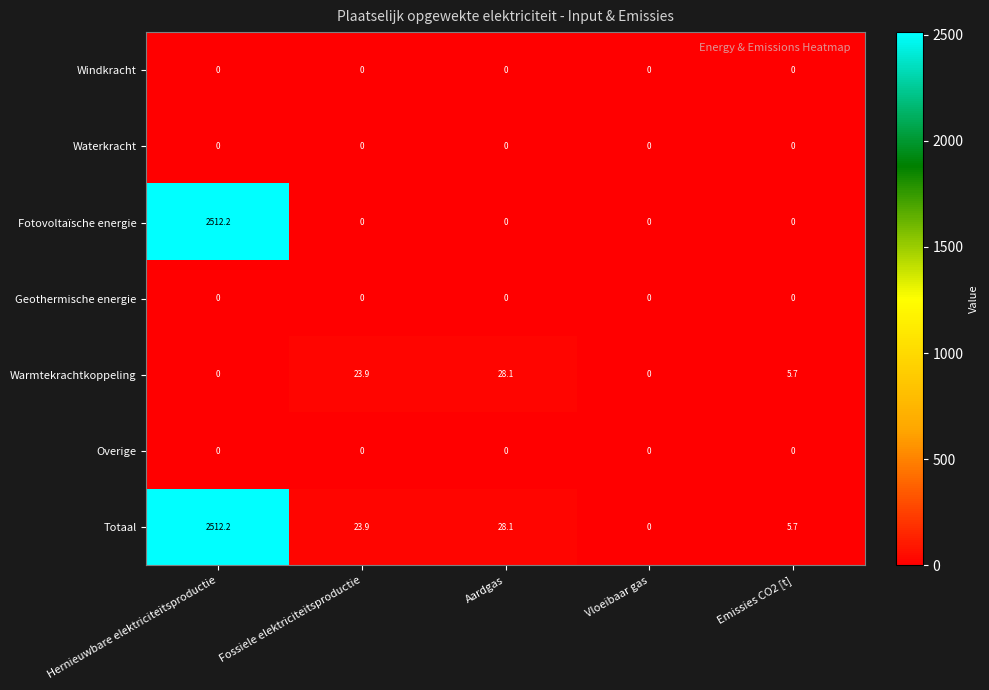

At which label does Totaal reach its peak?

Hernieuwbare elektriciteitsproductie